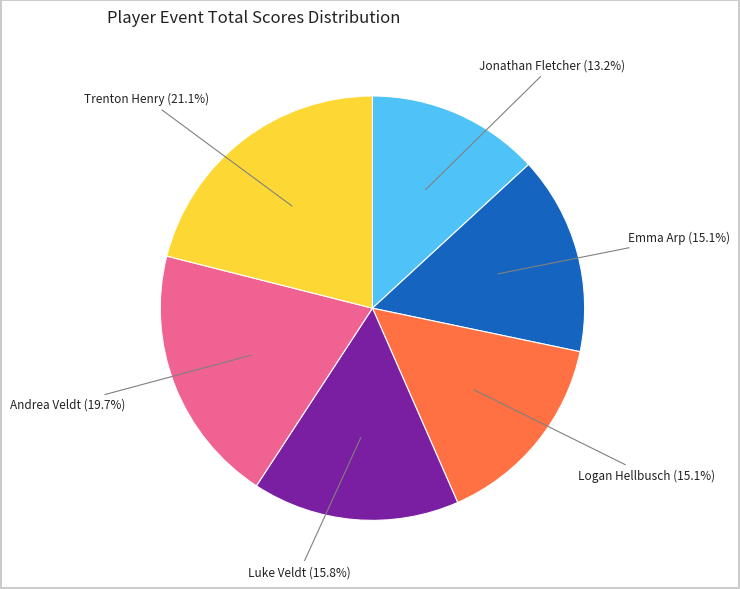

Is there a majority slice in this chart?

No